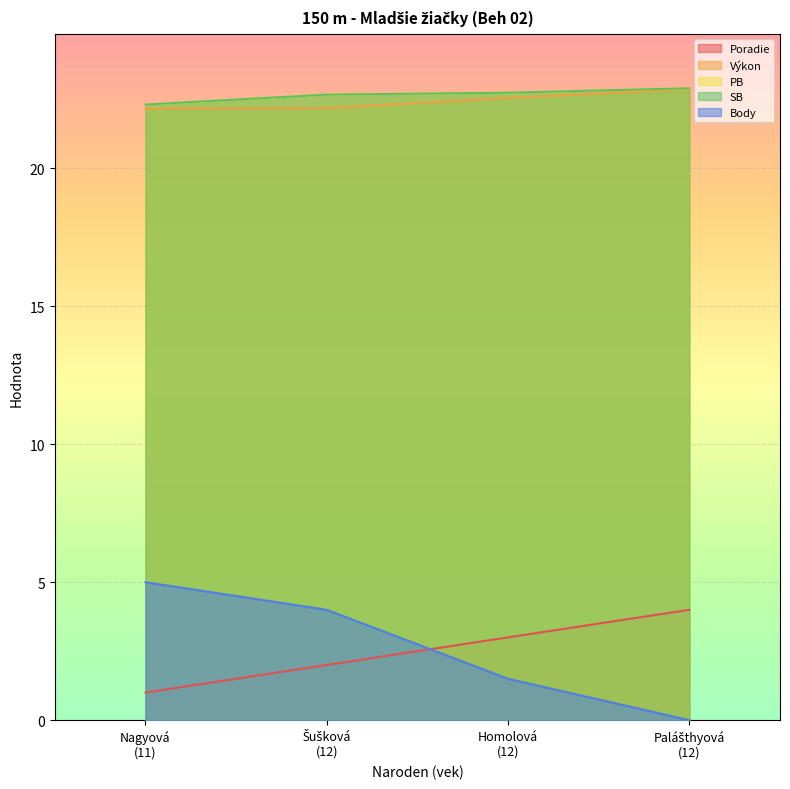

The value of SB at 12 is 22.9. True or false?

True